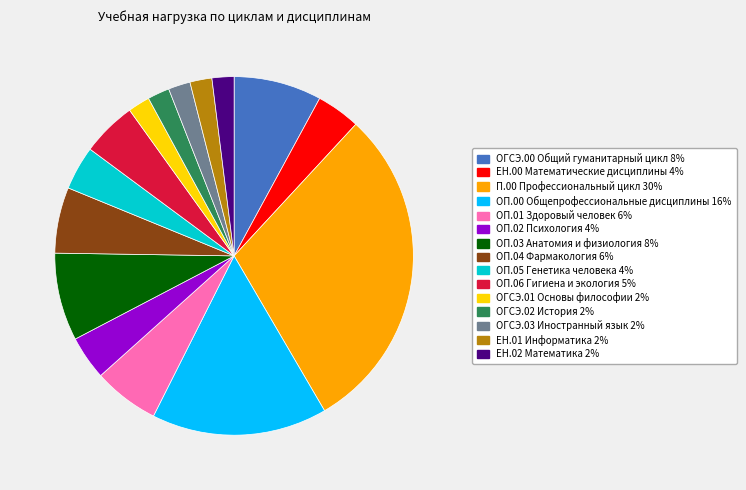

Is there any slice that represents more than half of the pie?

No